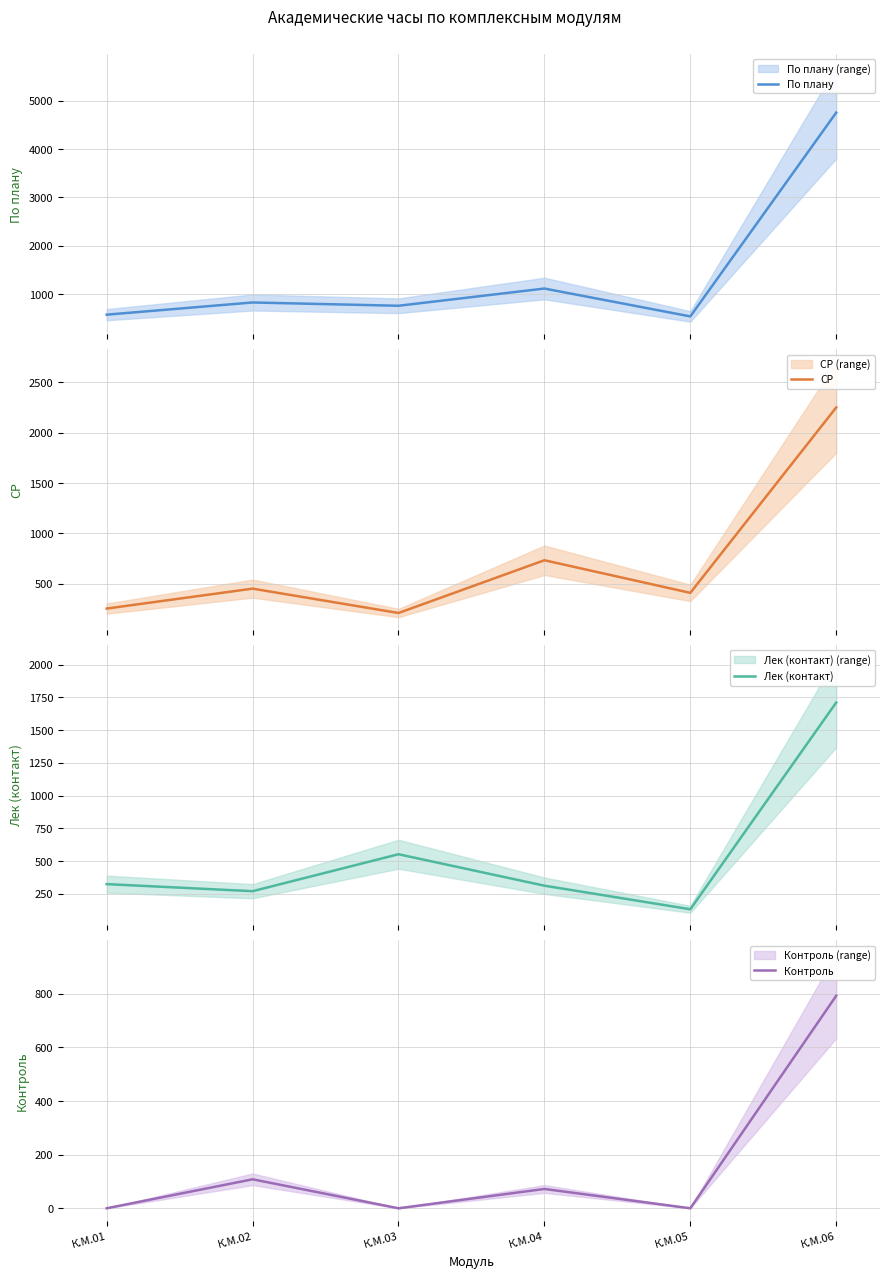

Which series has the largest total across all categories?

По плану